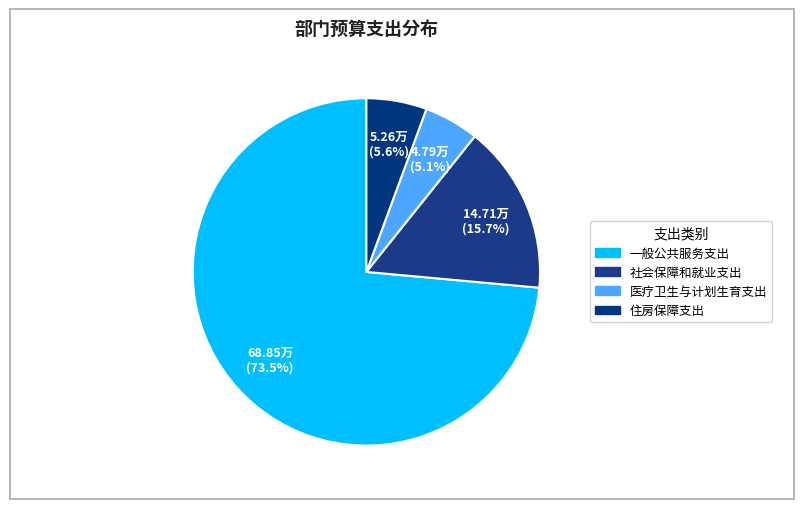

To the nearest percent, what portion does 住房保障支出 represent?

6%